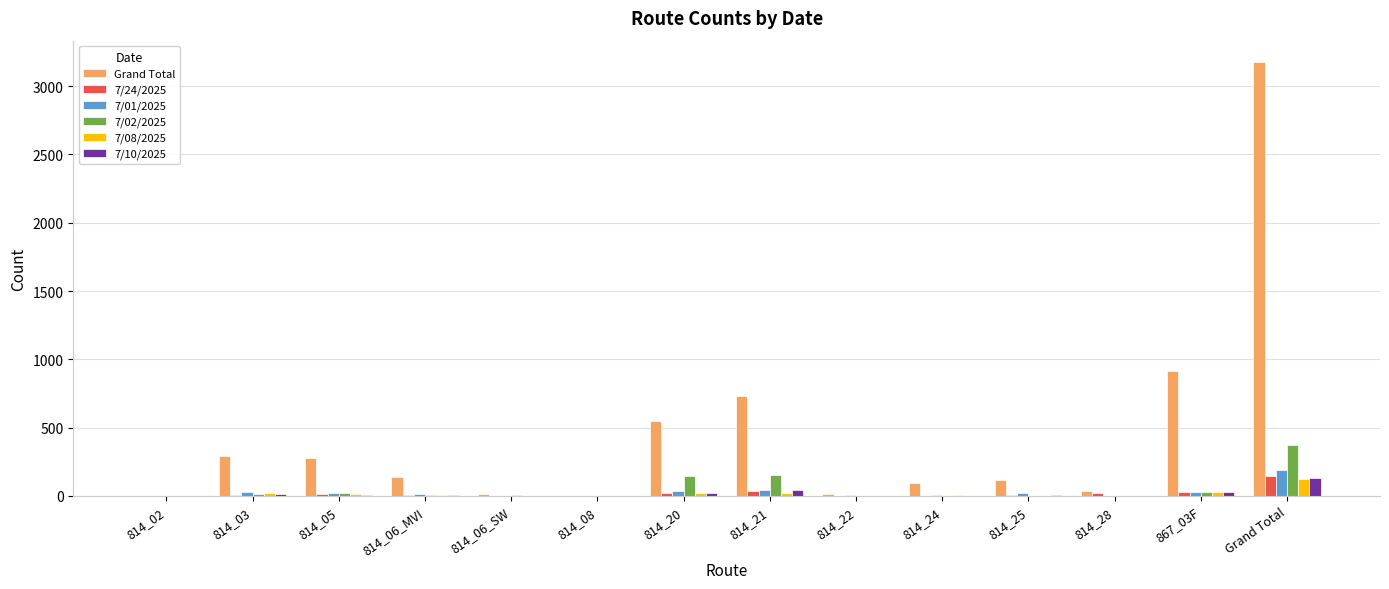

What are all the series names shown in the legend?

Grand Total, 7/24/2025, 7/01/2025, 7/02/2025, 7/08/2025, 7/10/2025